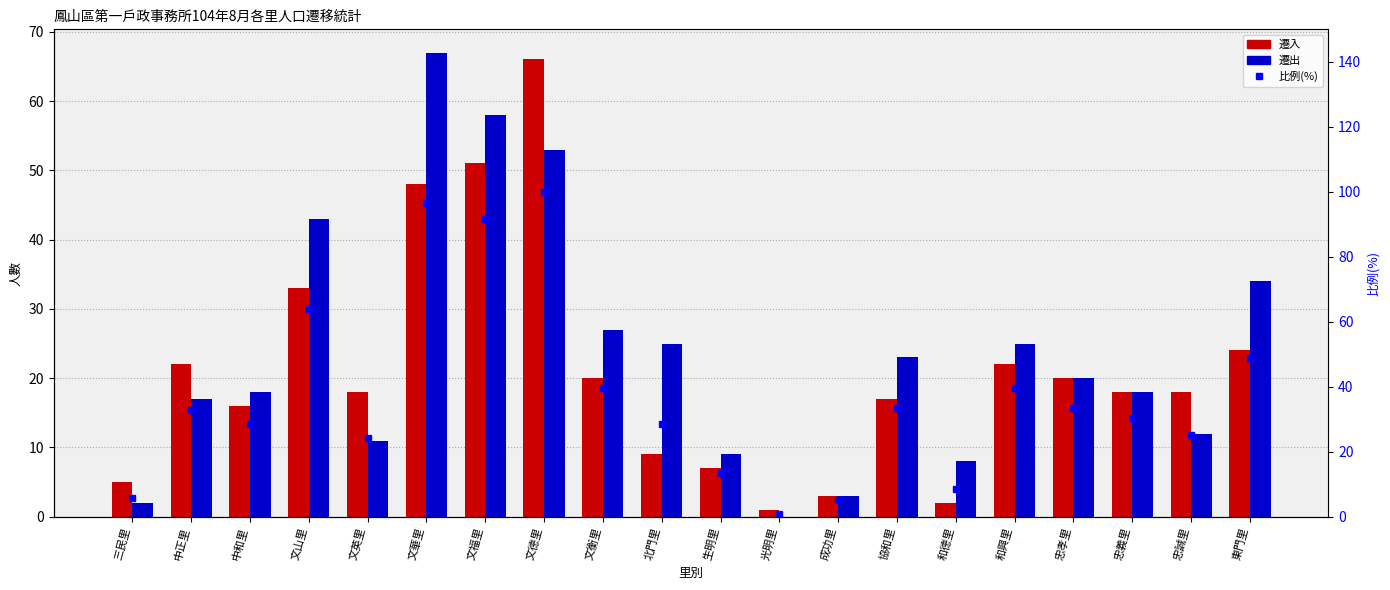

Reading right to left, extract all data points from this chart.

遷入: 24.0	18.0	18.0	20.0	22.0	2.0	17.0	3.0	1.0	7.0	9.0	20.0	66.0	51.0	48.0	18.0	33.0	16.0	22.0	5.0
遷出: 34.0	12.0	18.0	20.0	25.0	8.0	23.0	3.0	0.0	9.0	25.0	27.0	53.0	58.0	67.0	11.0	43.0	18.0	17.0	2.0
比例(%): 48.7	25.2	30.3	33.6	39.5	8.4	33.6	5.0	0.8	13.4	28.6	39.5	100.0	91.6	96.6	24.4	63.9	28.6	32.8	5.9